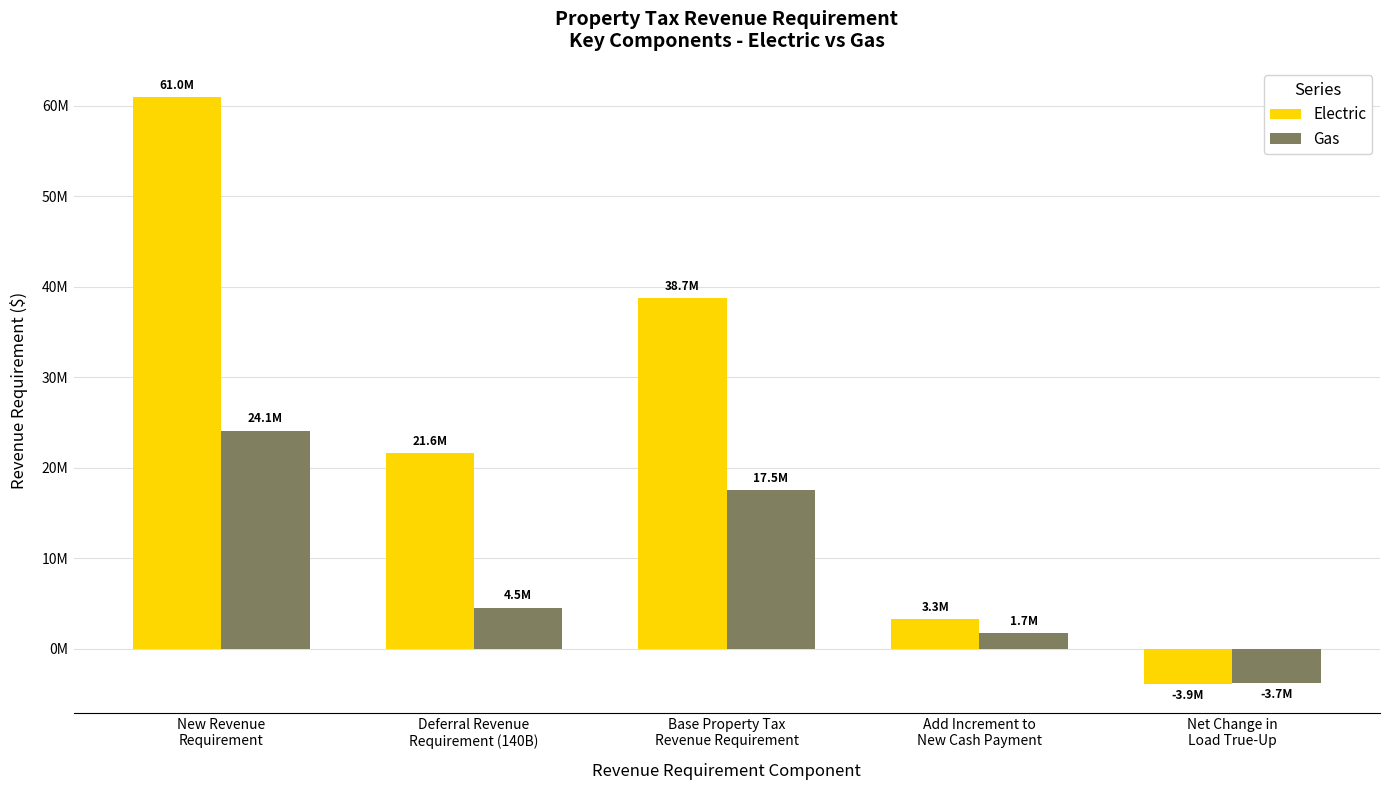

Which series has the largest total across all categories?

Electric